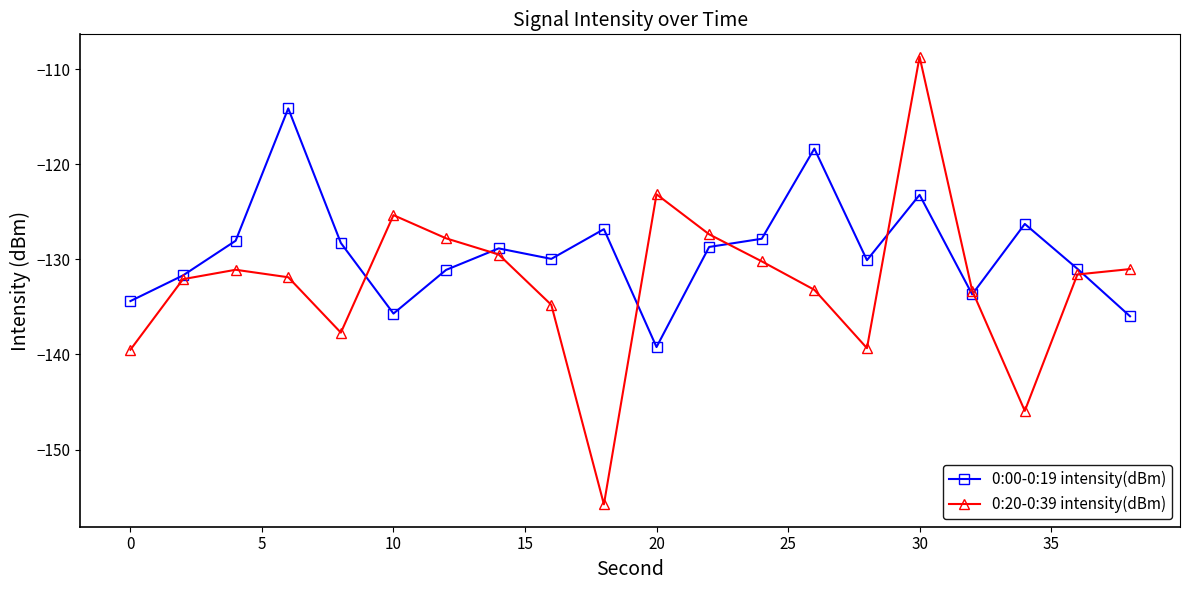

What is the value of the 0:00-0:19 intensity(dBm) point at the 15th from the left?

-130.1